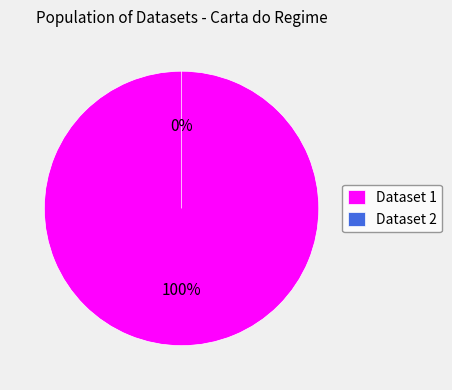

To the nearest percent, what portion does 60d2019e0781901dea633264 represent?

100%